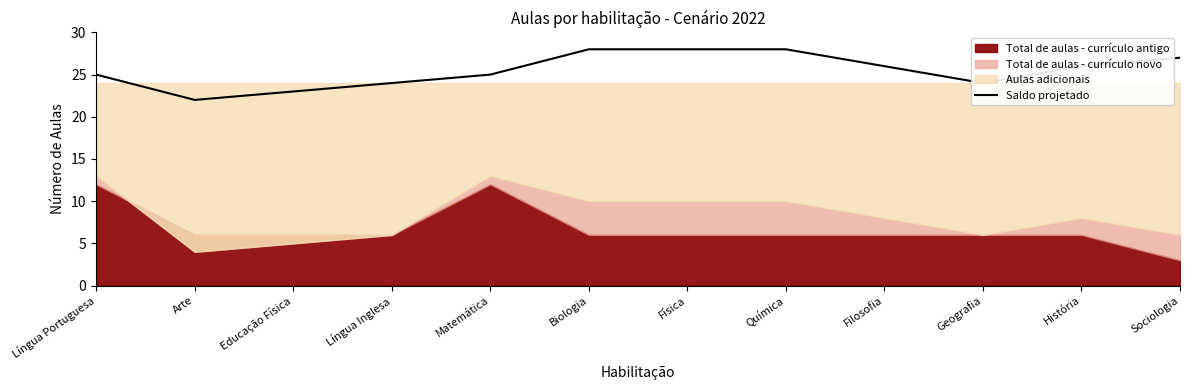

Approximately how many times larger is the value at Biologia compared to Educação Física?

1.2